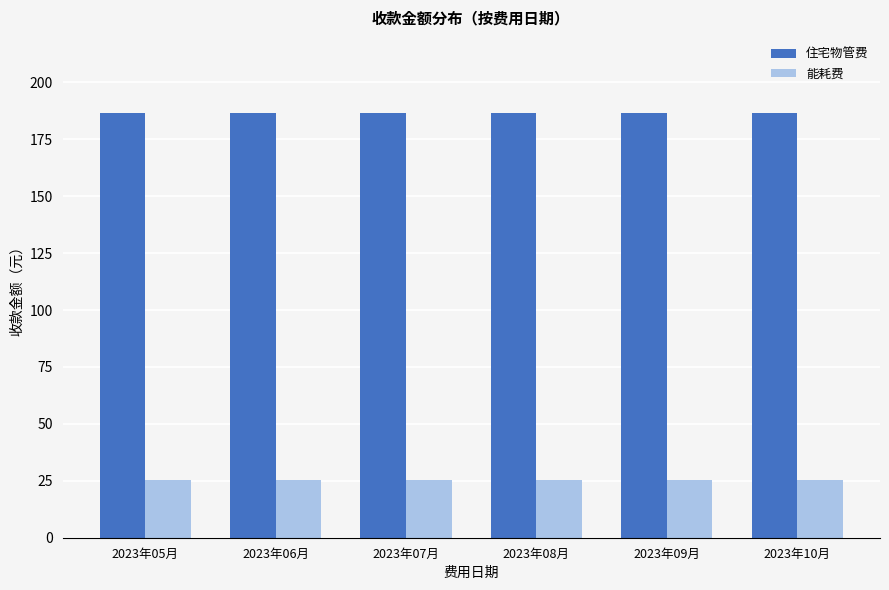

Reading left to right, what are all the values shown in this chart?

住宅物管费: 186.4	186.4	186.4	186.4	186.4	186.4
能耗费: 25.4	25.4	25.4	25.4	25.4	25.4